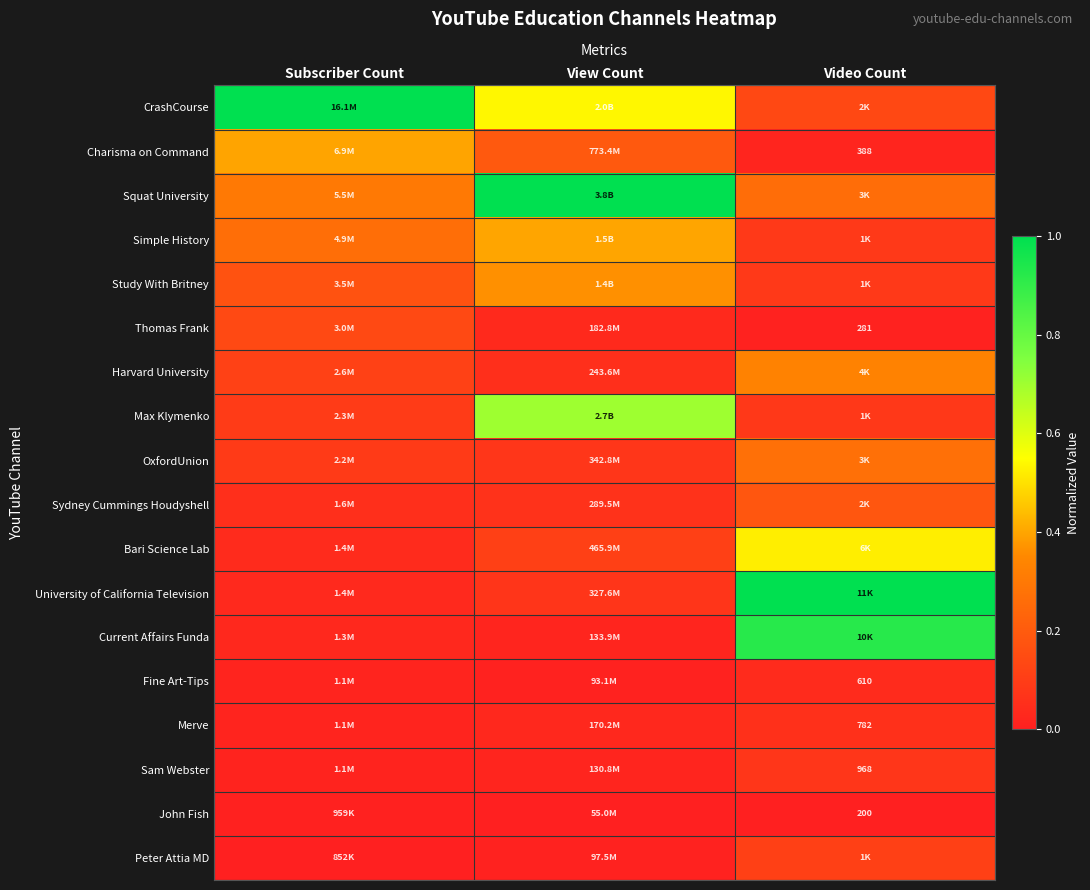

List the series in order of their peak value, highest first.

Squat University, CrashCourse, University of California Television, Current Affairs Funda, Max Klymenko, Bari Science Lab, Simple History, Charisma on Command, Study With Britney, Harvard University, OxfordUnion, Sydney Cummings Houdyshell, Thomas Frank, Peter Attia MD, Sam Webster, Merve, Fine Art-Tips, John Fish